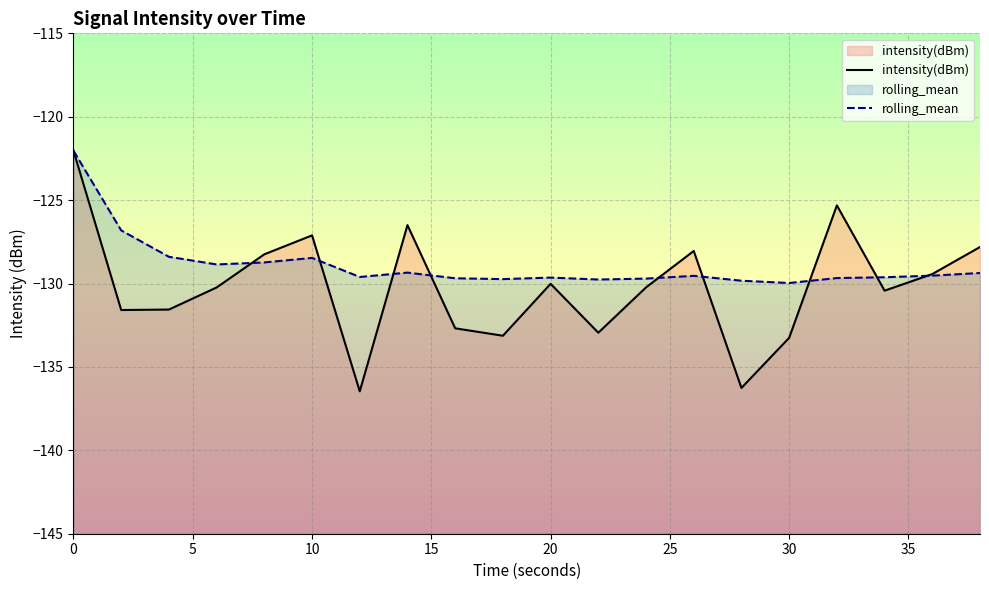

Rank the series by their average value, from highest to lowest.

rolling_mean, intensity(dBm)